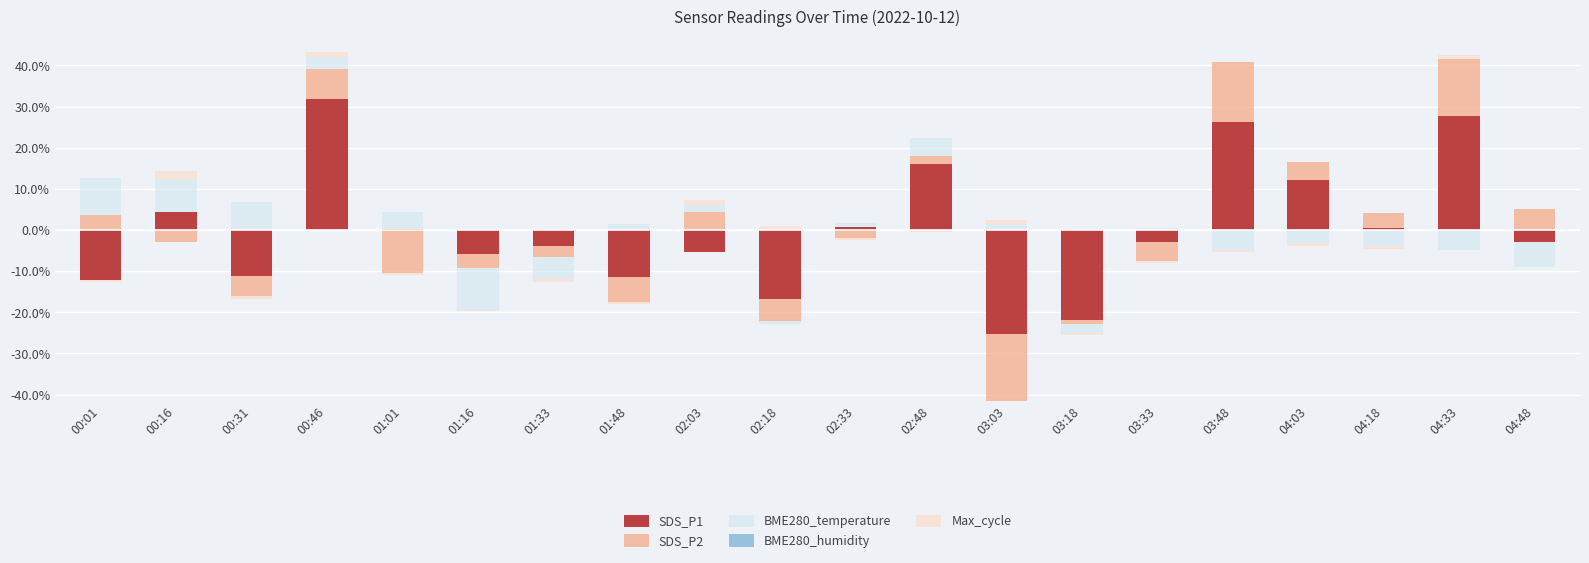

Which category has the highest value in the BME280_temperature series?

00:01